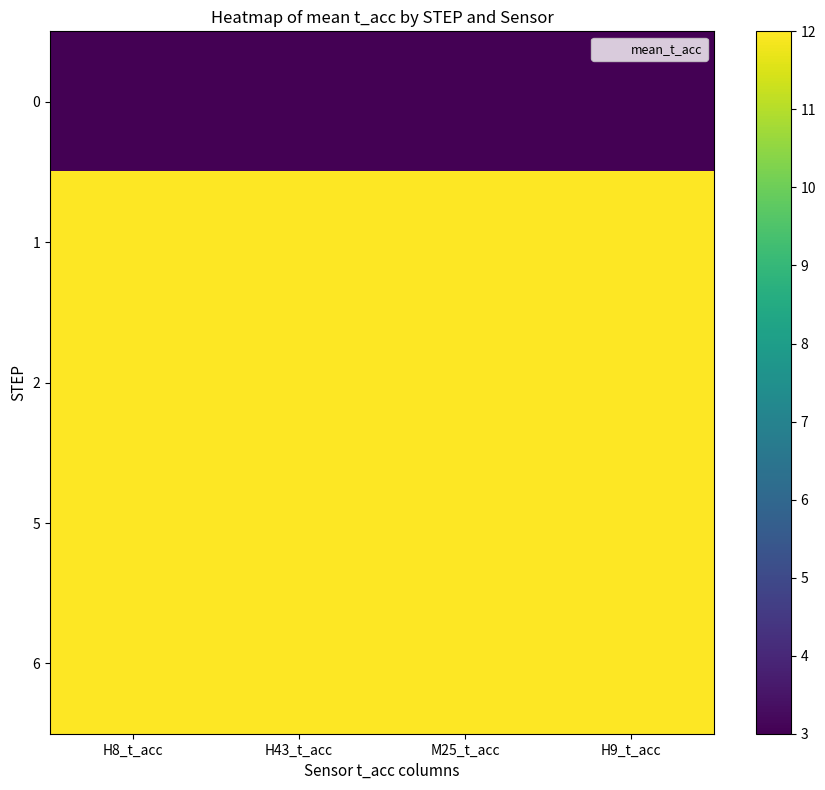

At which category is the sum across all series the highest?

H8_t_acc